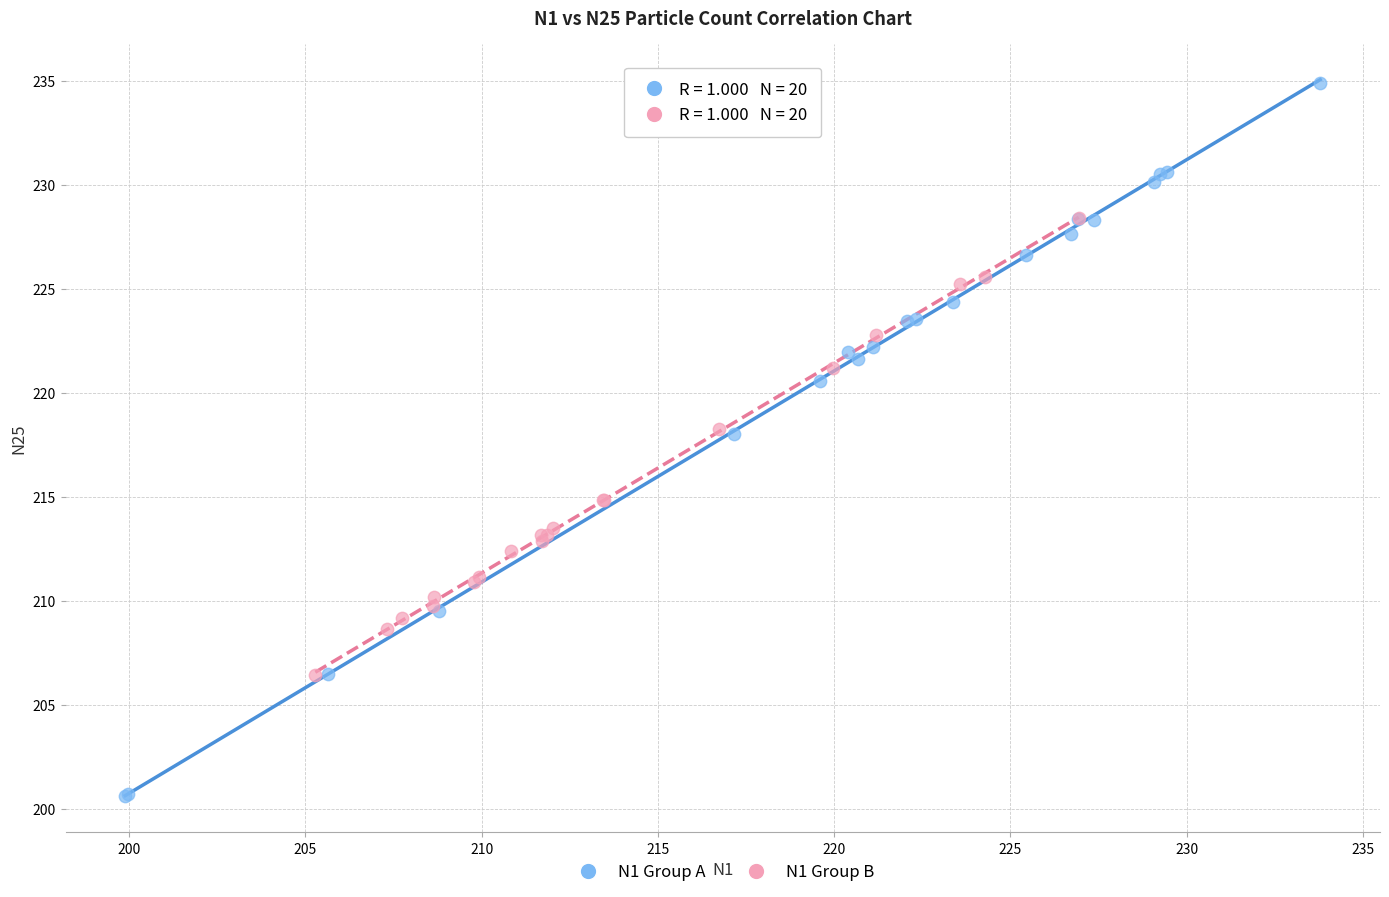

What are all the series names shown in the legend?

N1 Group A, N1 Group B